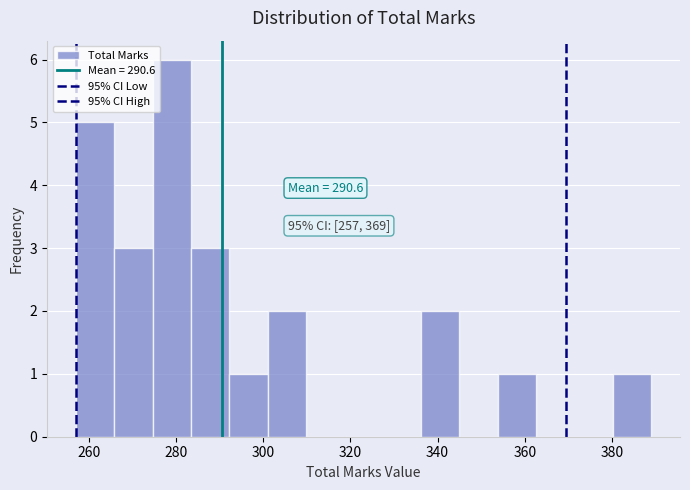

Over which range of the x-axis is the bar tallest?

274.6 to 283.4